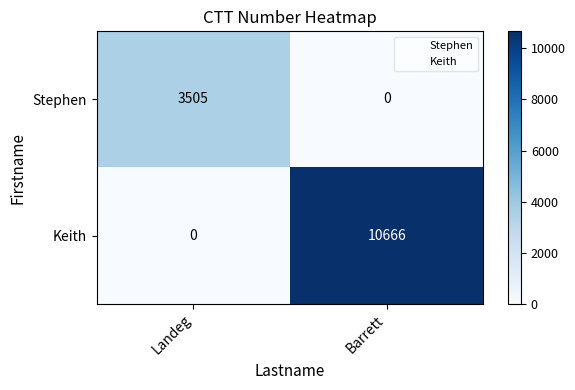

What is the difference between the Stephen values at Landeg and Barrett?

3505